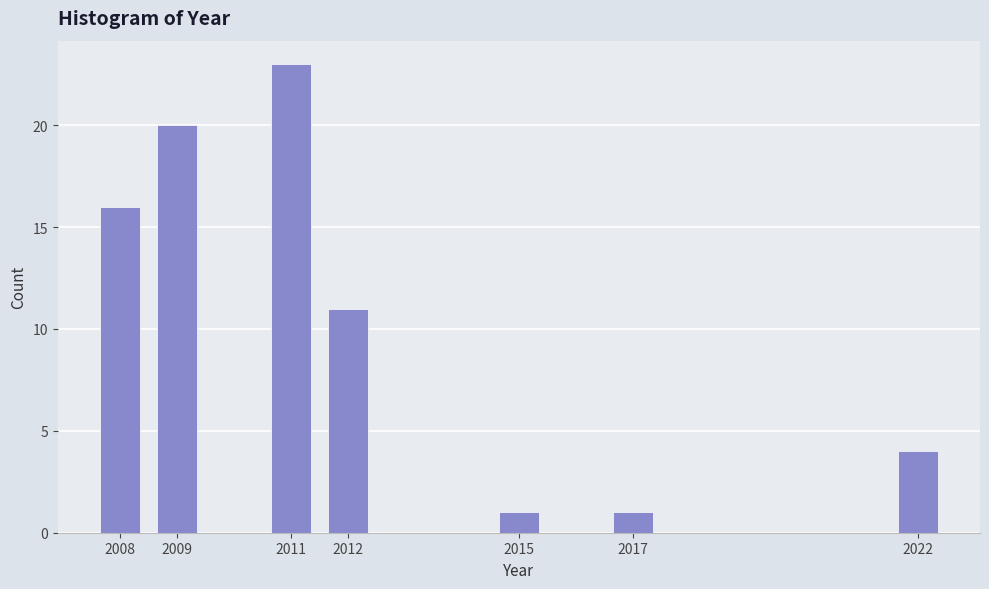

Reading right to left, transcribe all the data shown in this chart.

4	1	1	11	23	20	16